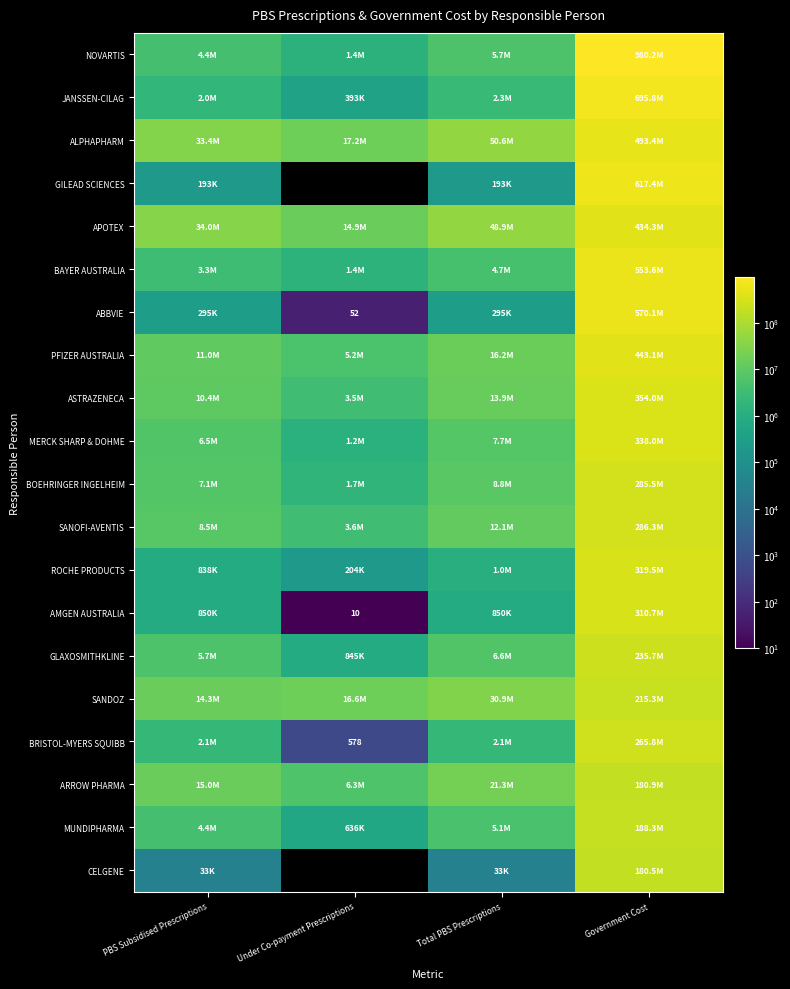

How many data points in PFIZER AUSTRALIA are less than 16202202?

2